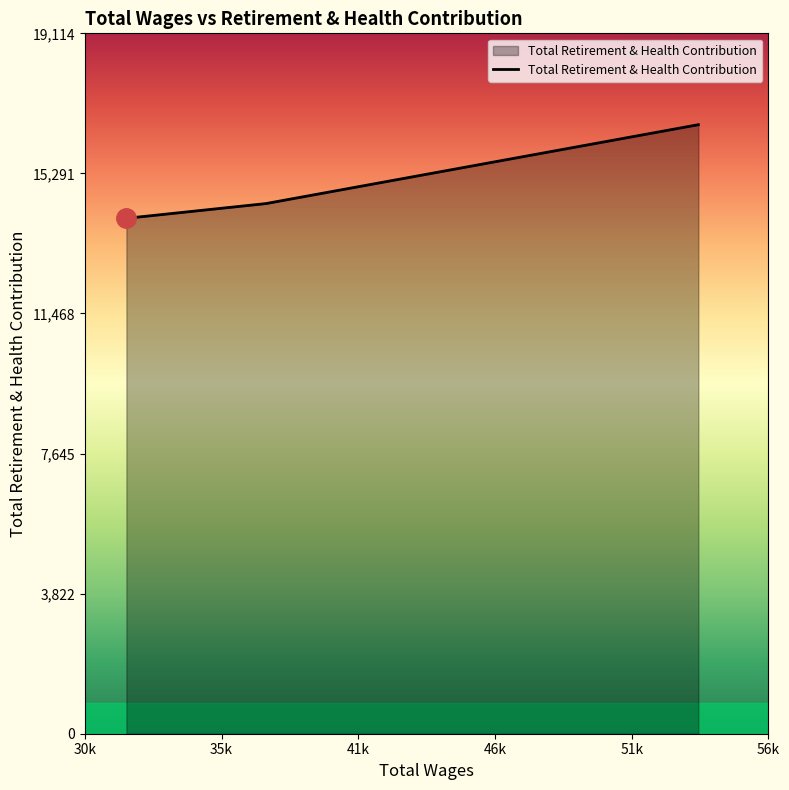

What is the difference between the maximum and minimum values?

2555